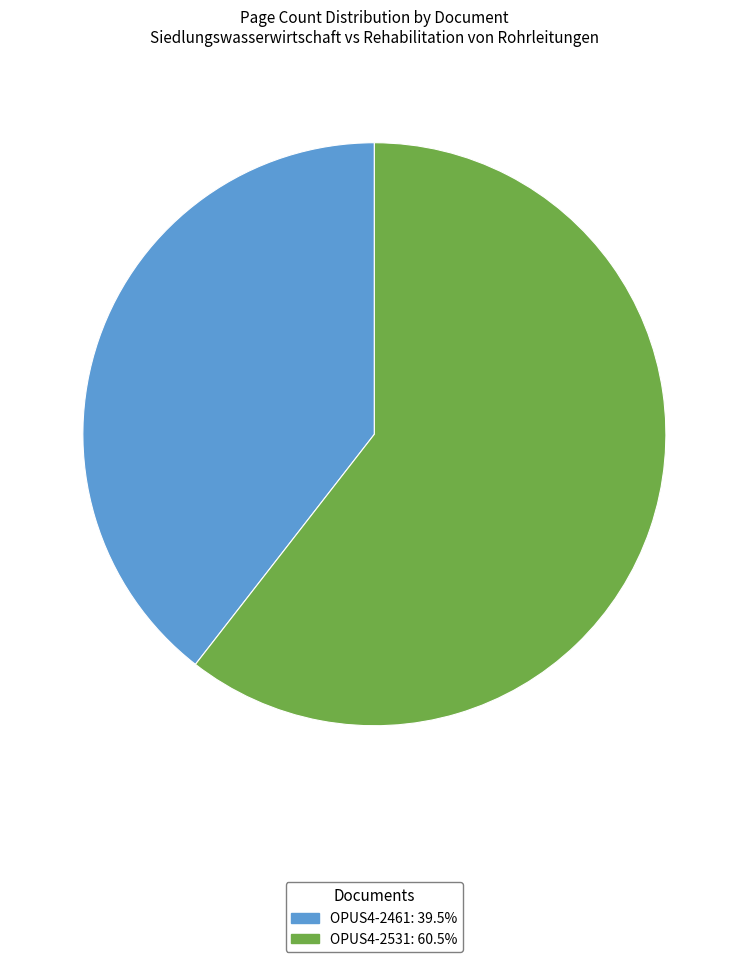

What is the ratio of the value at OPUS4-2531 to the value at OPUS4-2461?

1.5